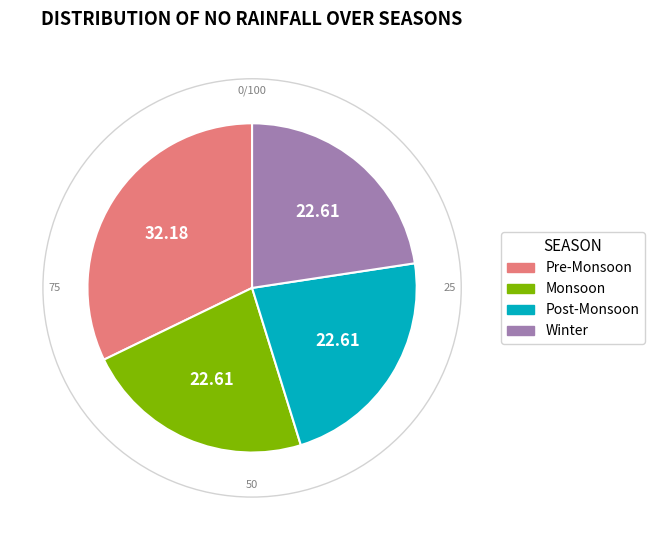

Does Pre-Monsoon account for over 50% of the chart?

No